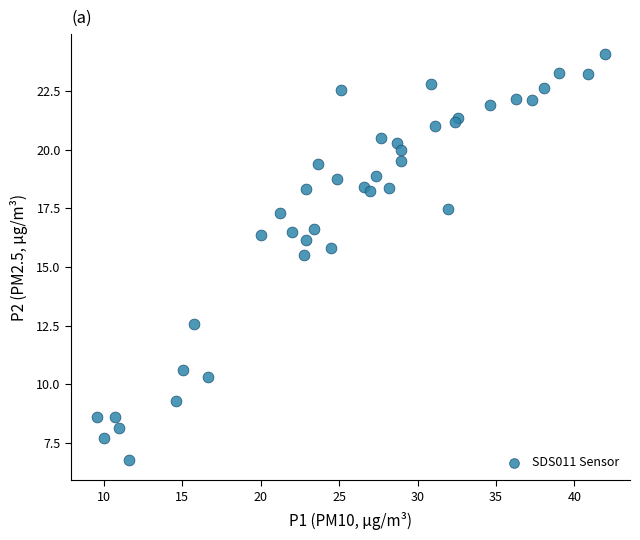

What Y value in the scatter plot is closest to 15?

15.5